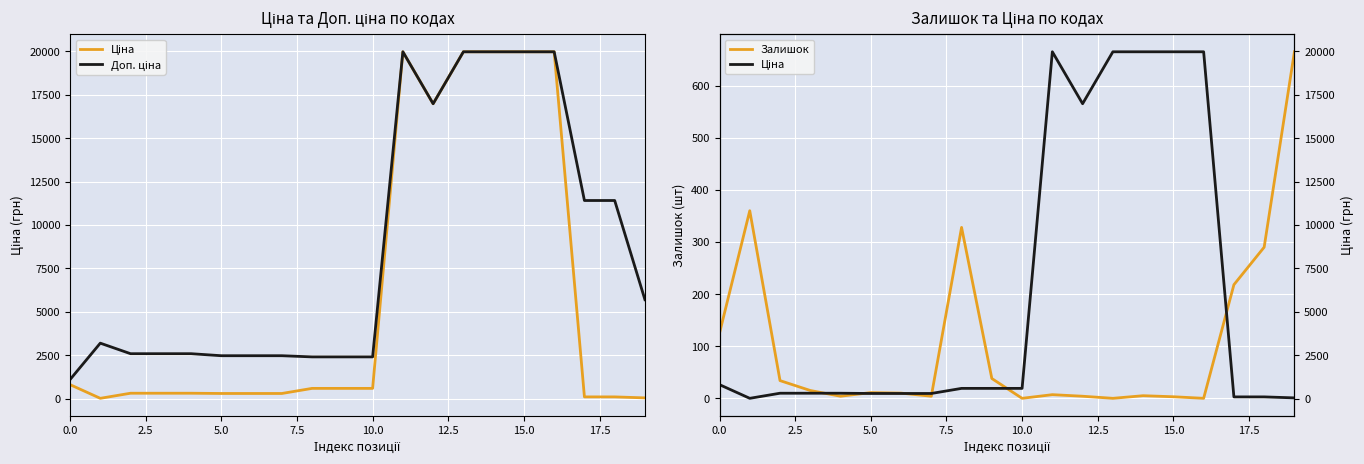

List the series in order of their overall mean, highest first.

Доп. ціна, Ціна, Залишок